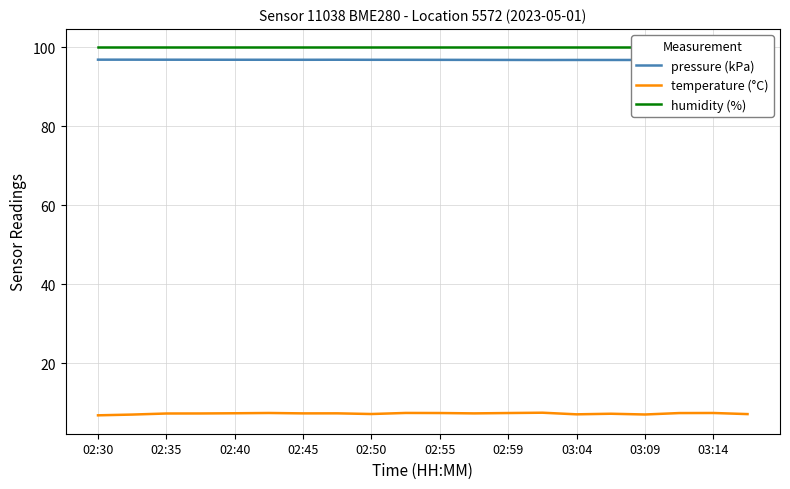

How many categories are shown in the chart?

20